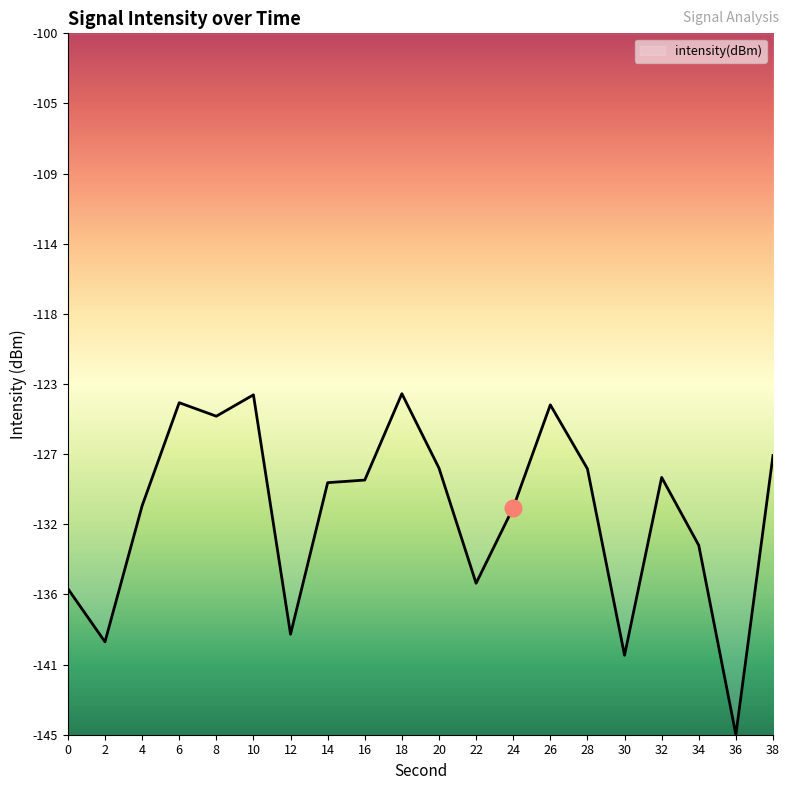

Is this an area chart (filled region under the line)?

Yes